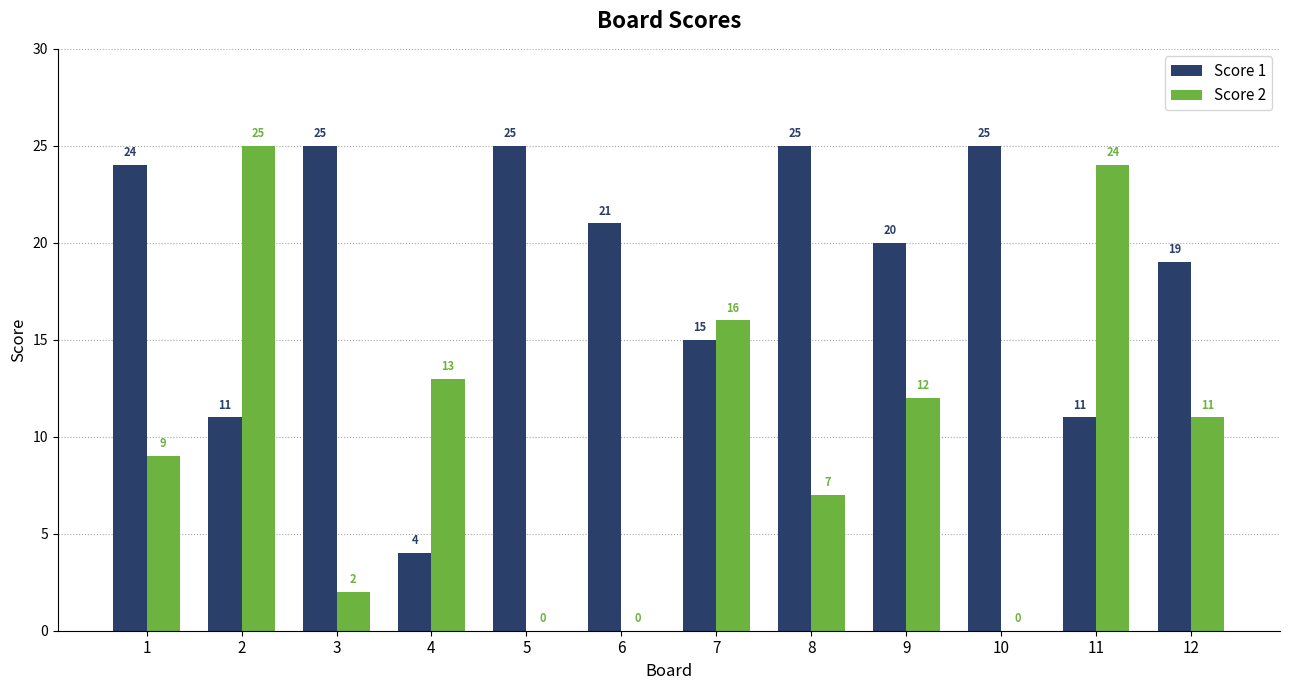

Which category has the highest value in the Score 2 series?

2